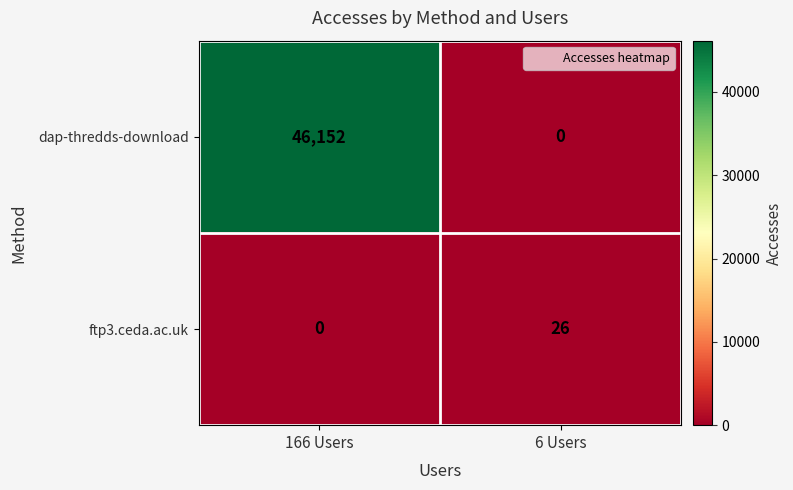

What is the total value across all series at 6 Users?

26